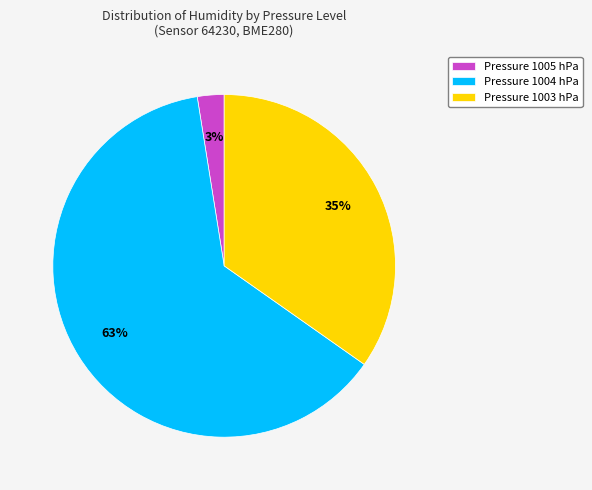

Do Pressure 1004 hPa and Pressure 1005 hPa together represent more than half of the pie?

Yes